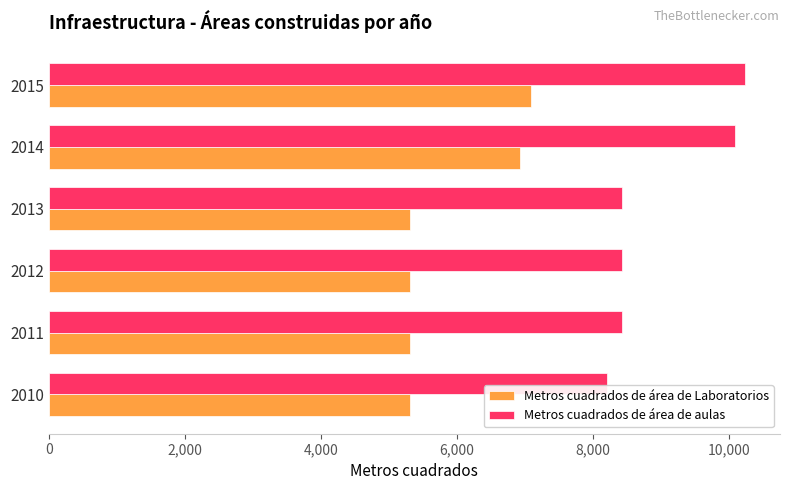

Which series has the largest range (max minus min)?

Metros cuadrados de área de aulas